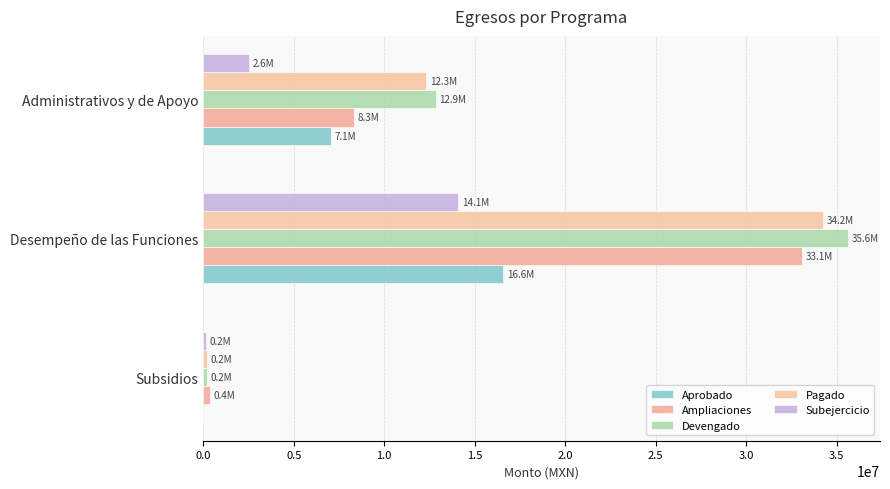

How many data points in Pagado are above 12324926?

2